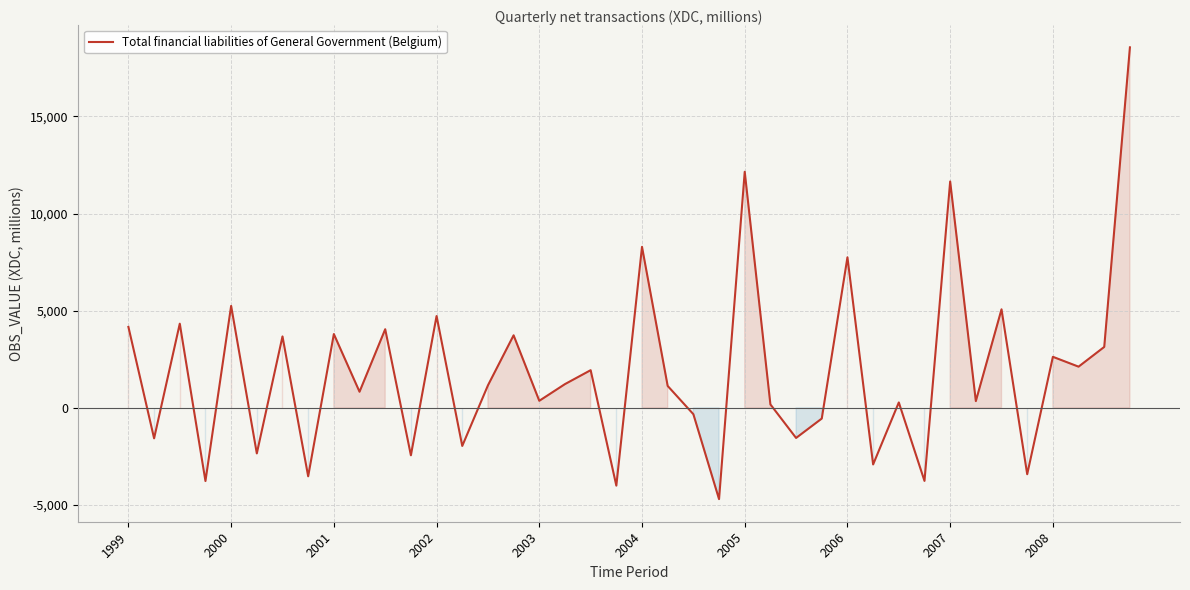

What is the minimum value shown in the chart?

-4695.0